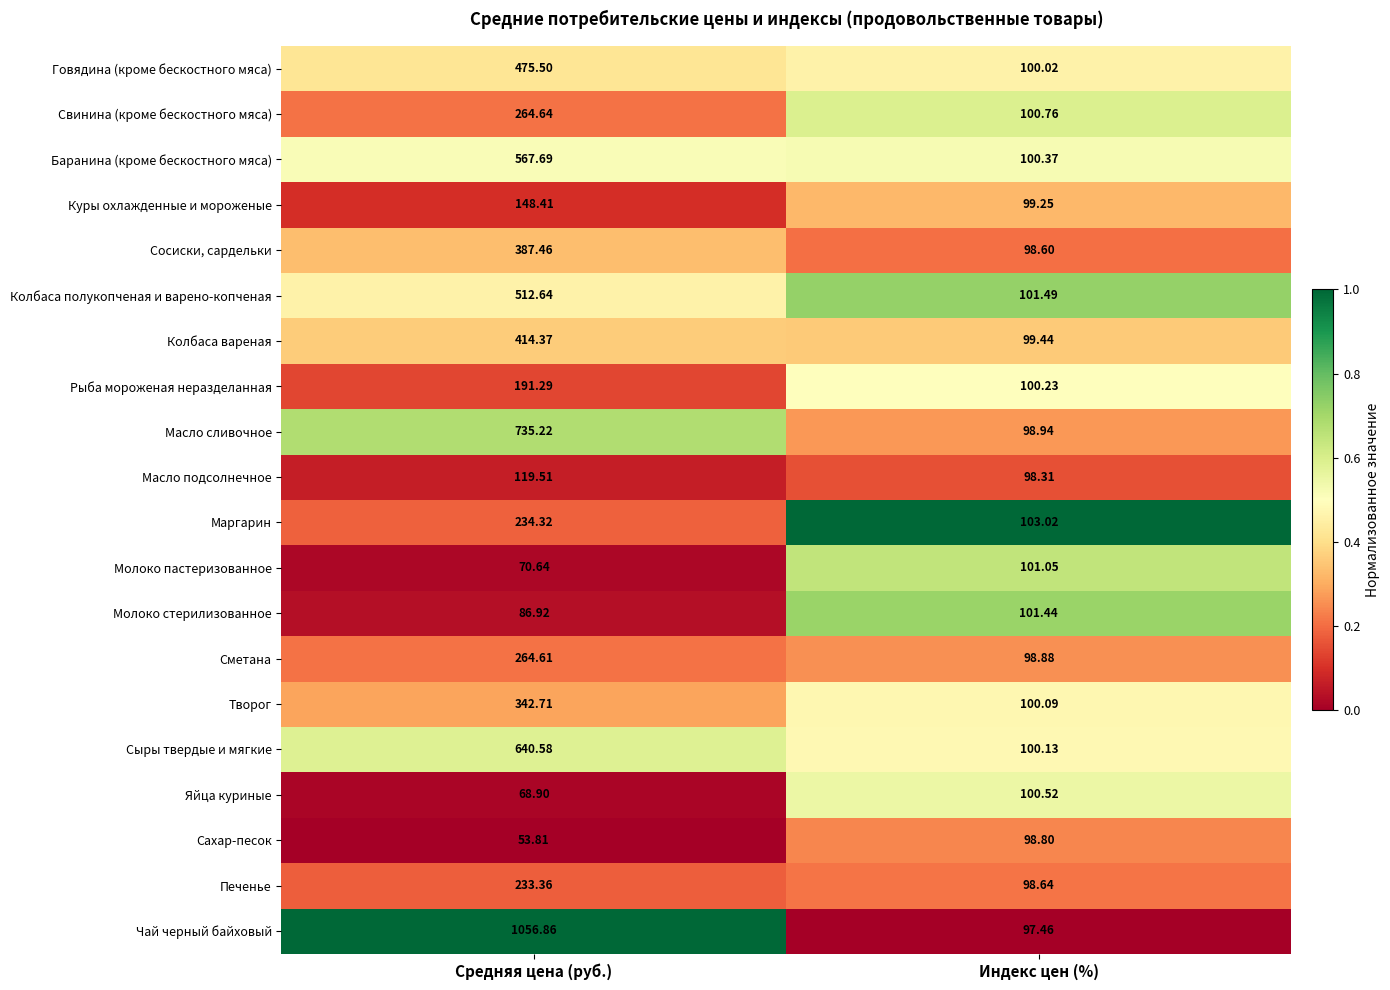

Which series has the largest total across all categories?

Чай черный байховый